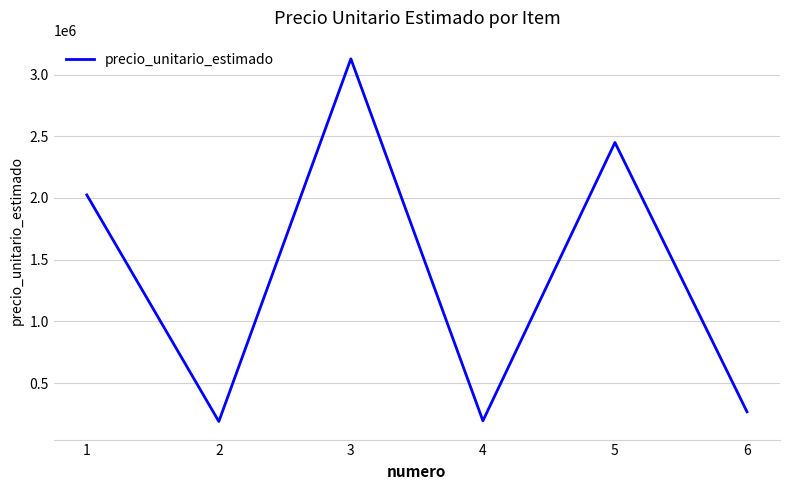

What is the average value?

1375306